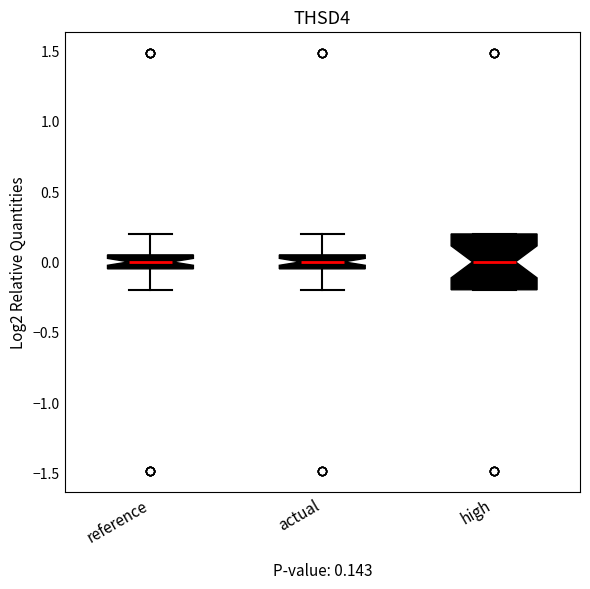

Which box is the tallest, from its lower edge to its upper edge?

high